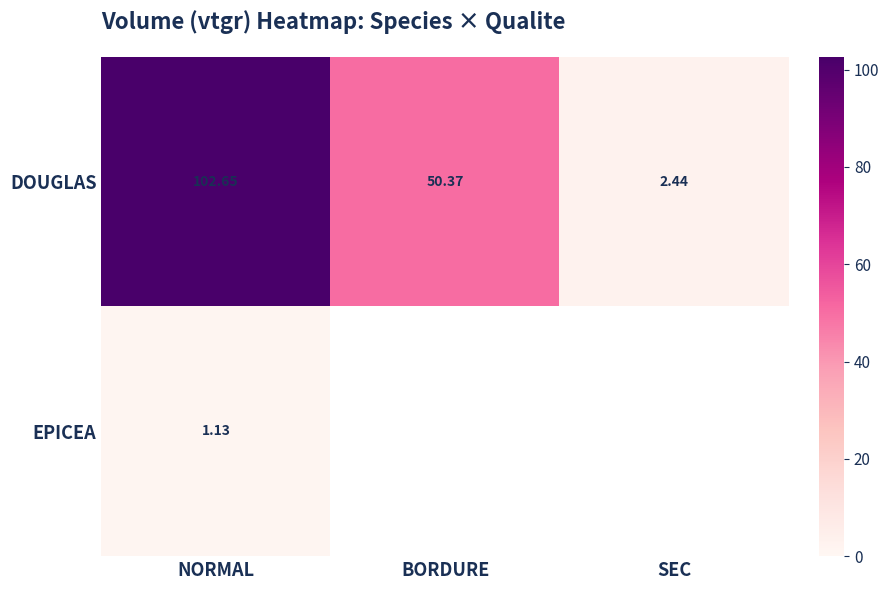

Which category has the lowest value across all series?

NORMAL